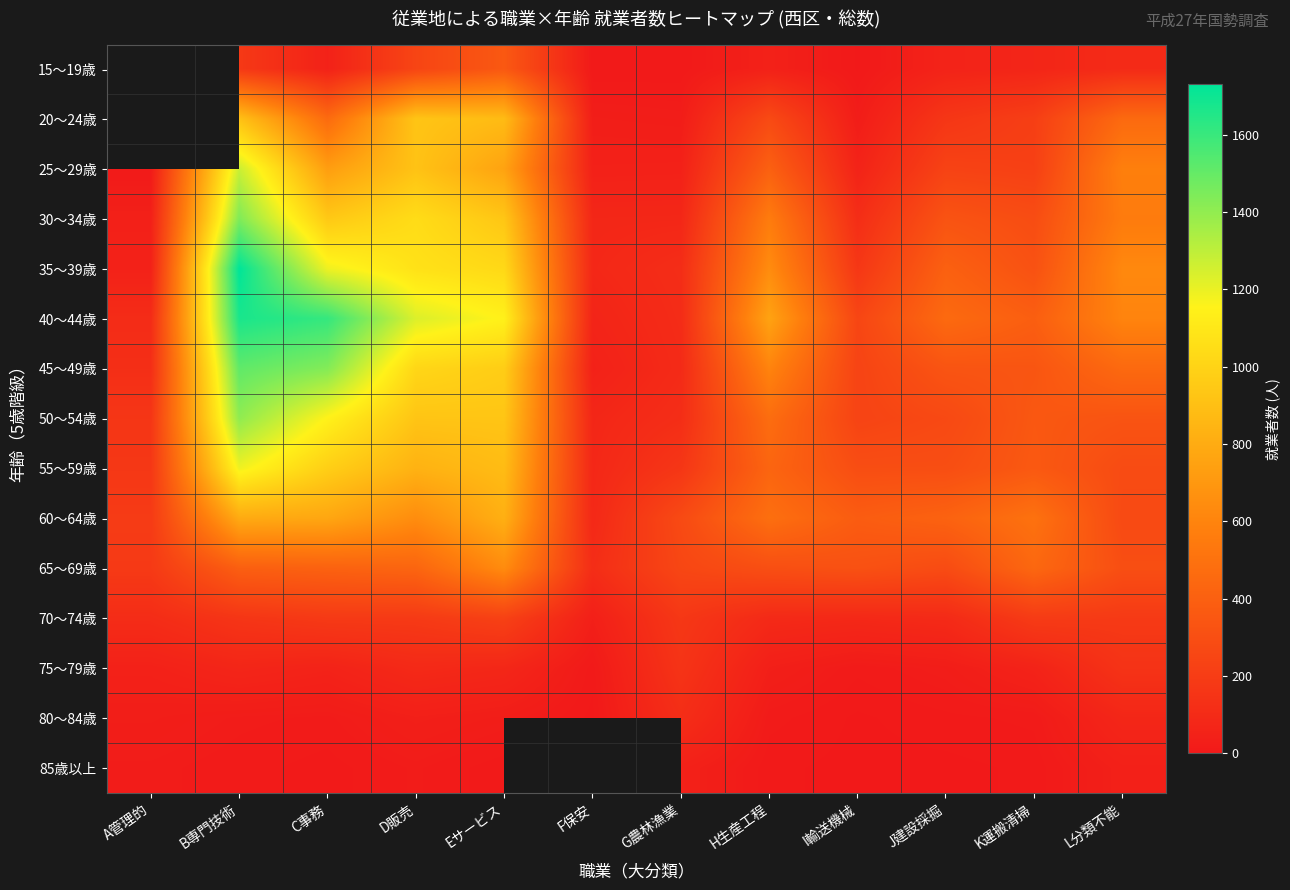

What is the minimum value shown in the chart?

1.0